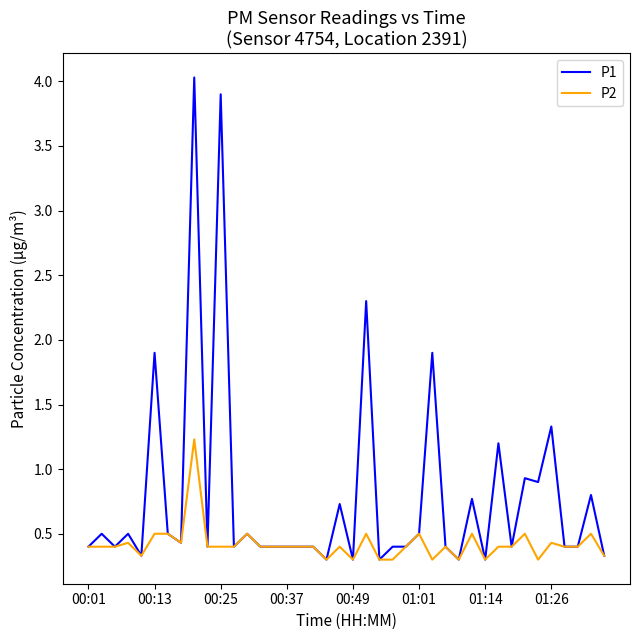

Which series has the largest total across all categories?

P1